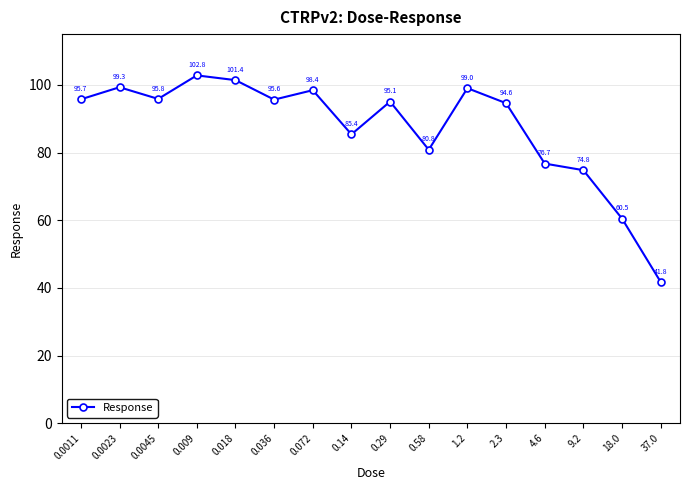

The chart shows a value of 95.8 at 0.0045. True or false?

True